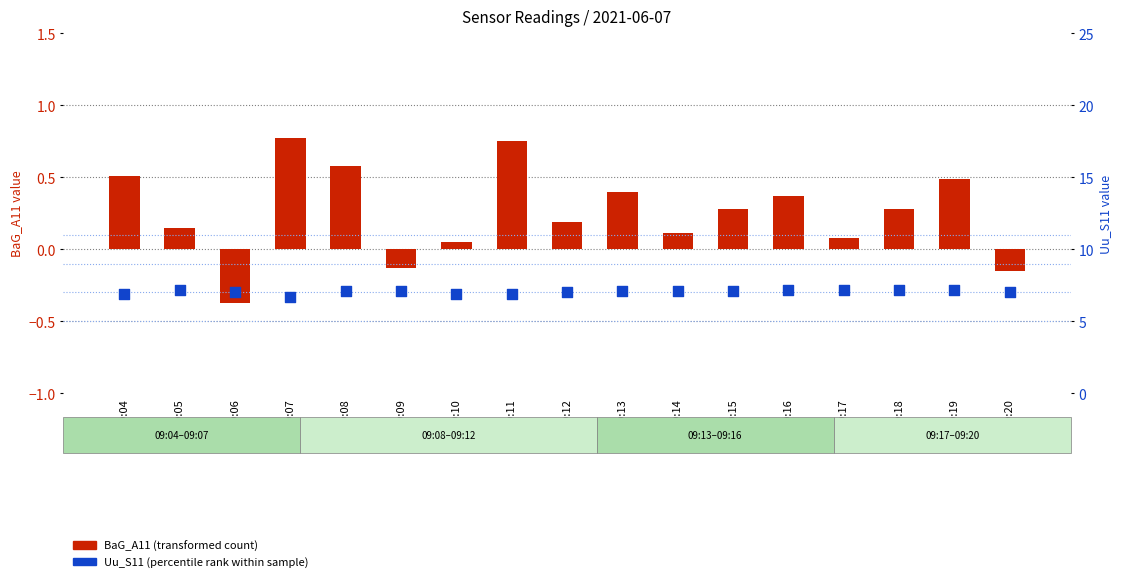

At which category is the sum across all series the highest?

09:19